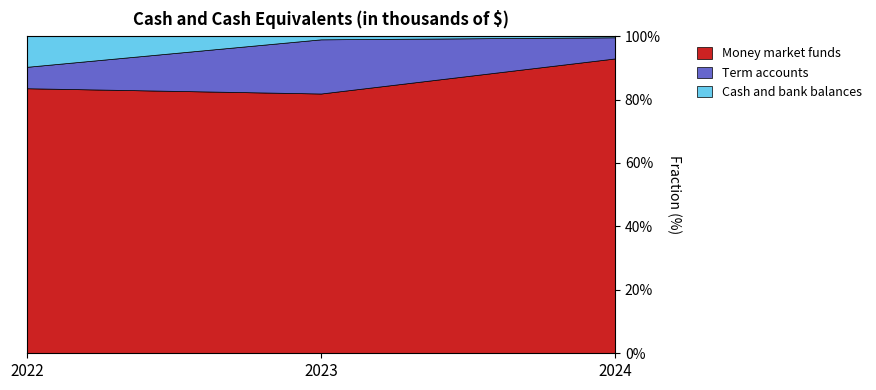

Which category has the lowest value across all series?

2024